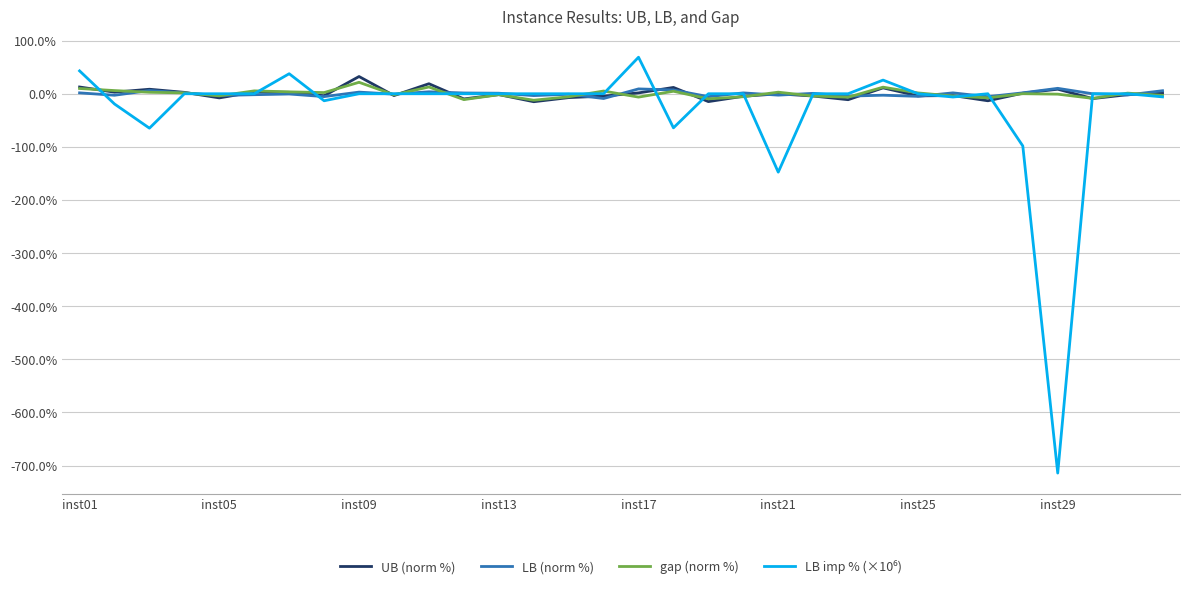

Count the number of categories in the chart.

32